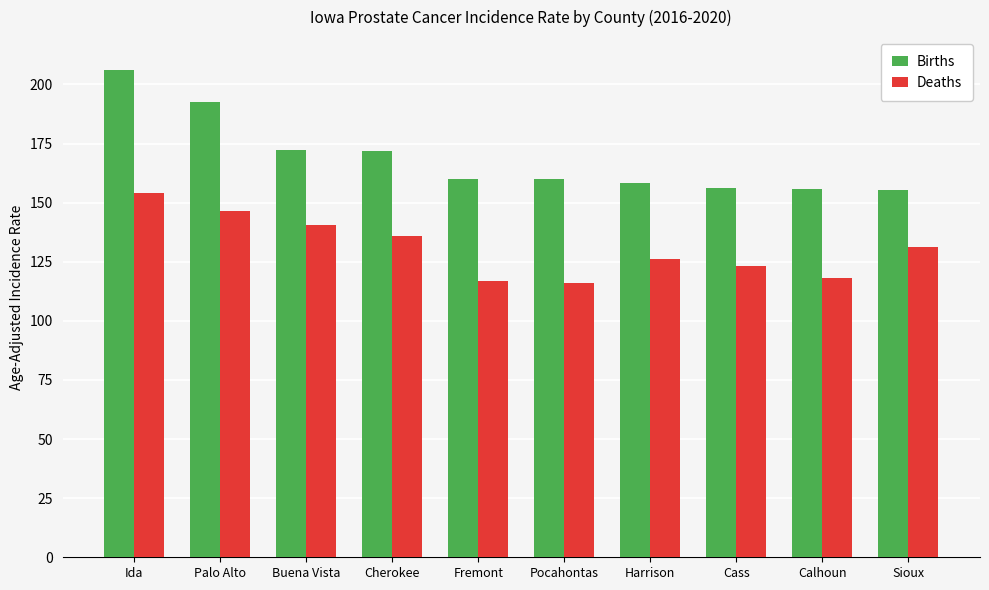

What is the value of the Deaths bar at the 7th from the left?

126.1